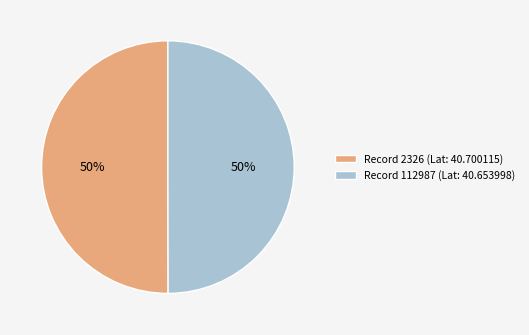

What percentage is the Record 2326 (Lat: 40.700115) slice, to the nearest percent?

50%